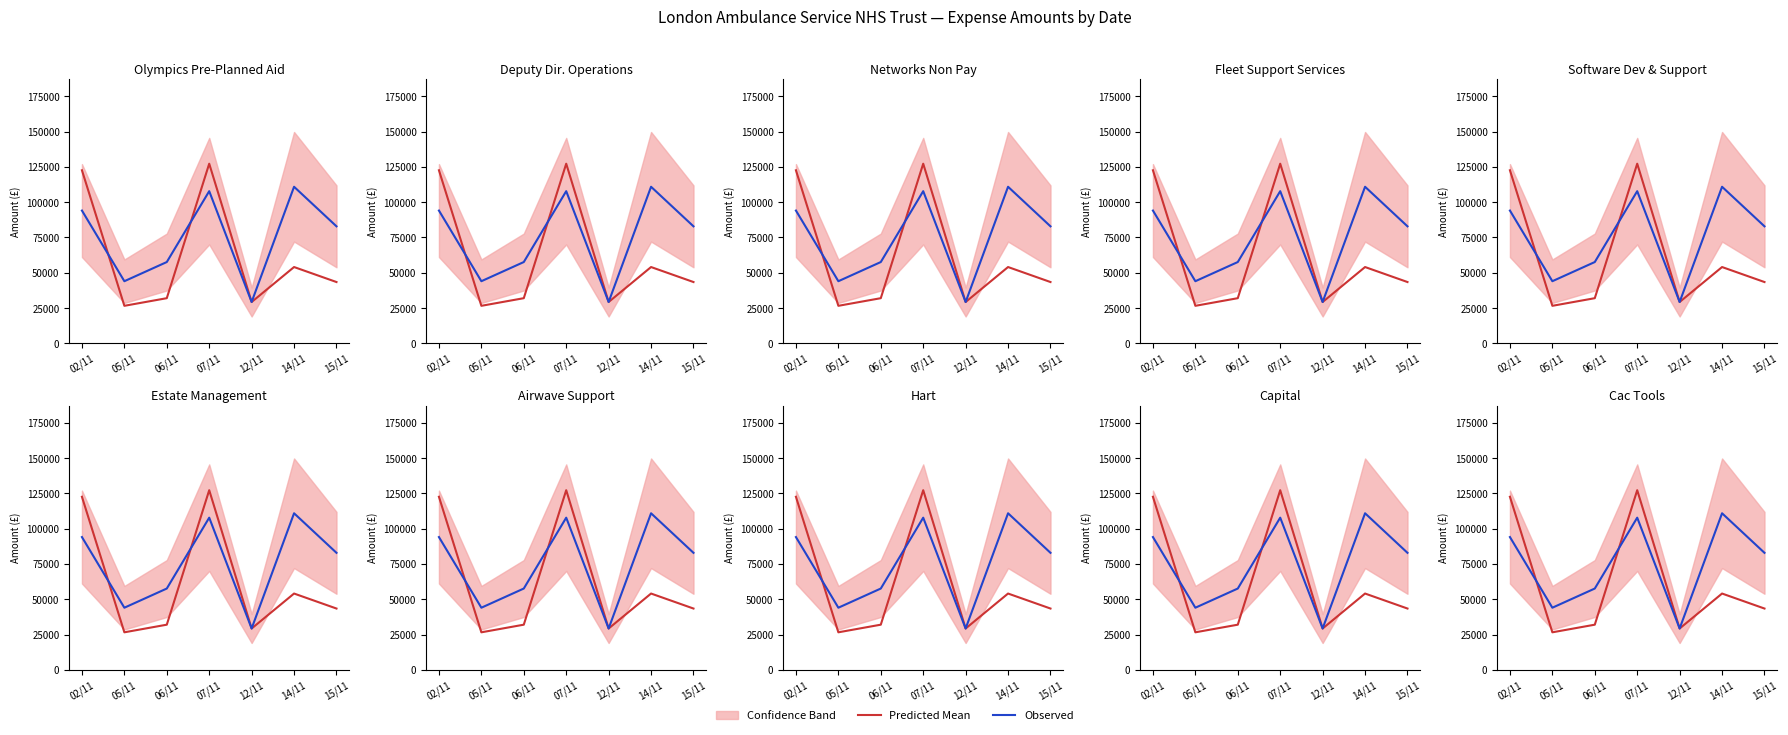

How many interior local peaks does the Predicted Mean series have?

2